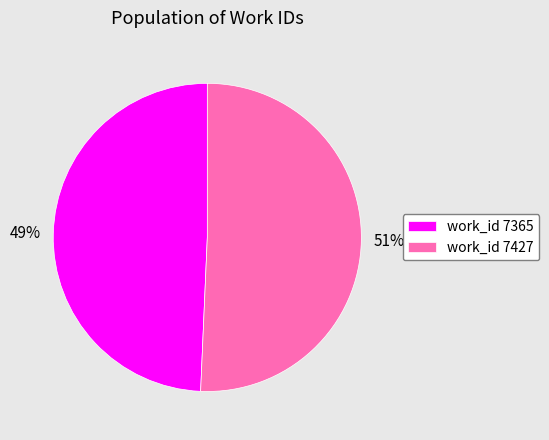

How many segments does this pie chart have?

2